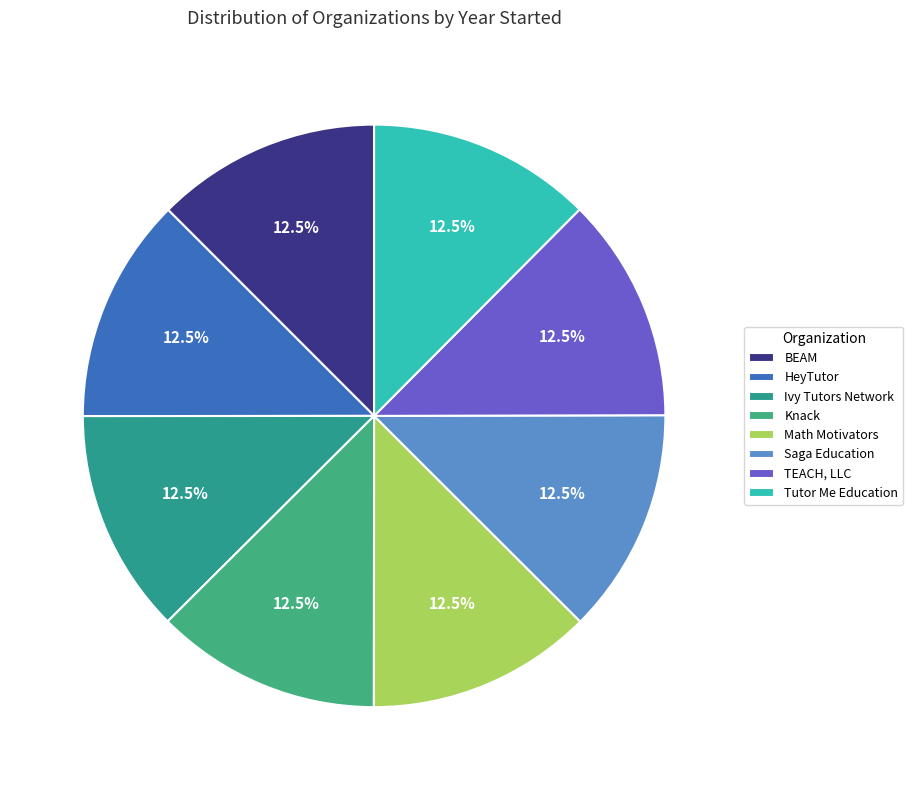

Is there any slice that represents more than half of the pie?

No